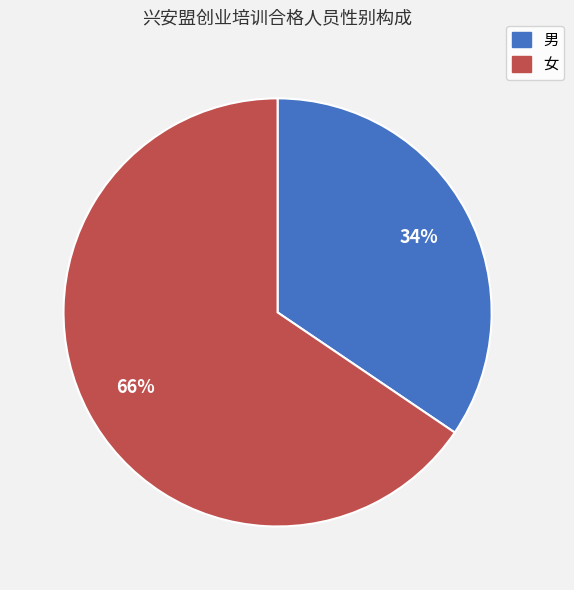

The 女 slice represents 66% of the pie. True or false?

True